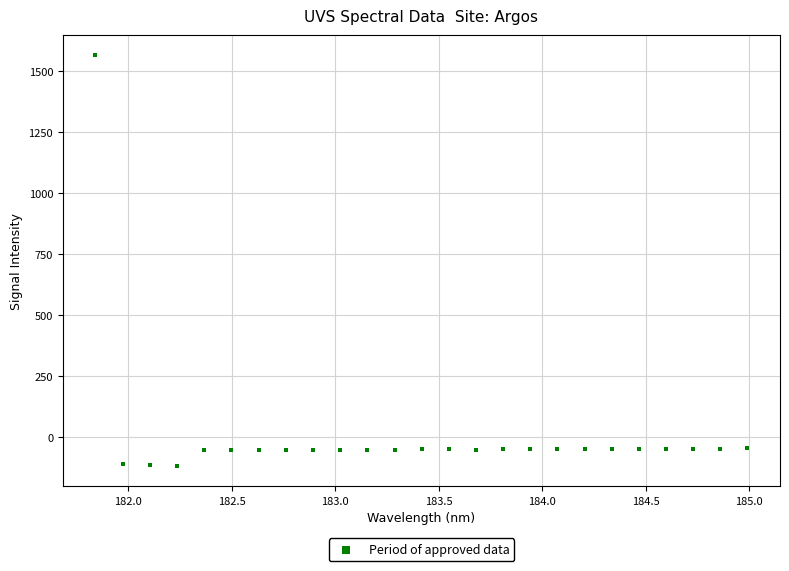

What is the range of X values (max minus min)?

3.1